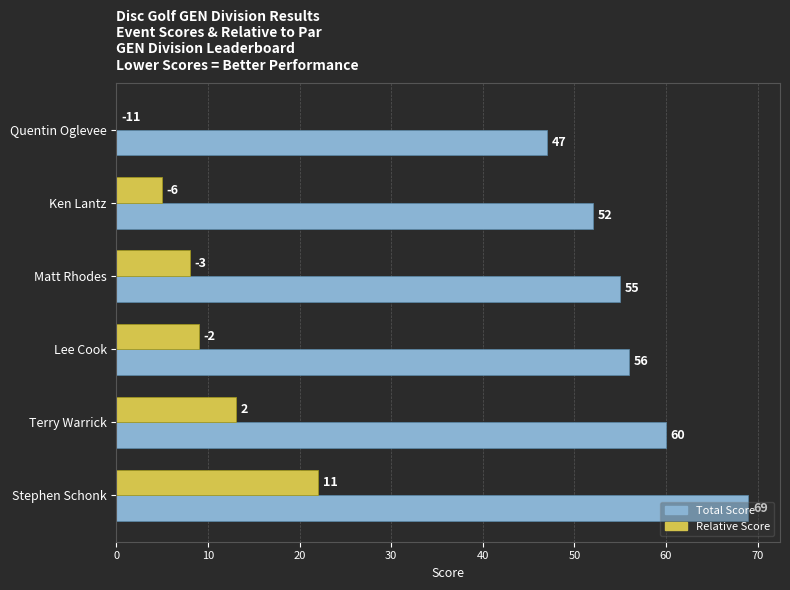

What is the maximum value shown in the chart?

69